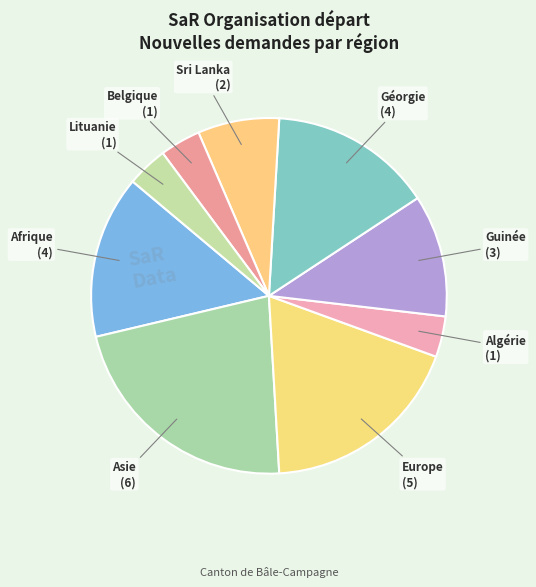

What is the ratio of the value at Lituanie to the value at Belgique?

1.0